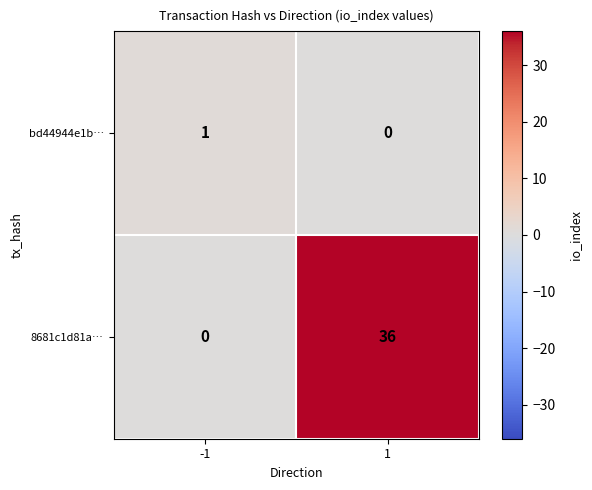

The 8681c1d81a… series shows 50 at 1. True or false?

False